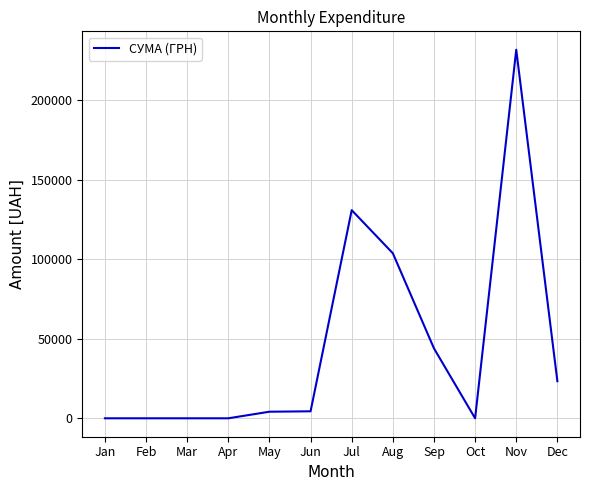

What is the change in value from Feb to Jun?

+4396.2